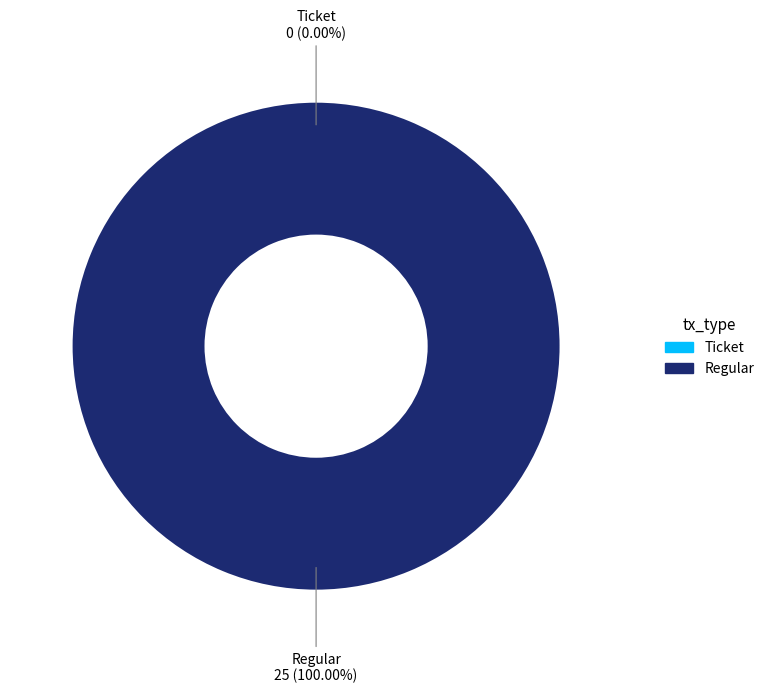

Rank the categories by value from lowest to highest.

Ticket, Regular